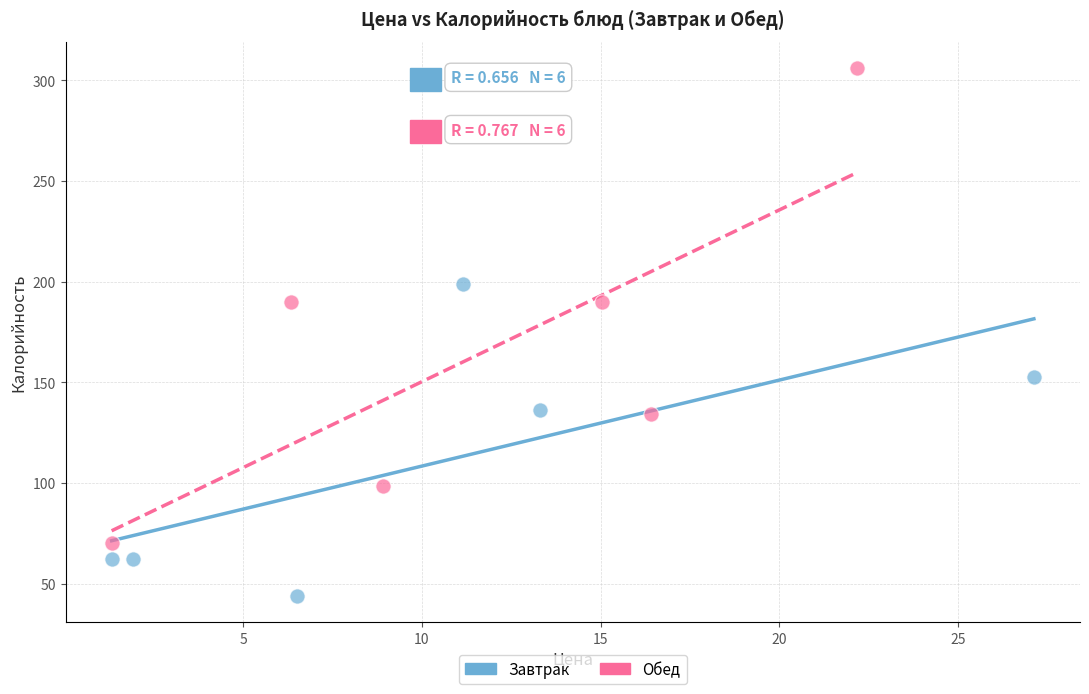

Which series reaches the minimum Y coordinate?

Завтрак